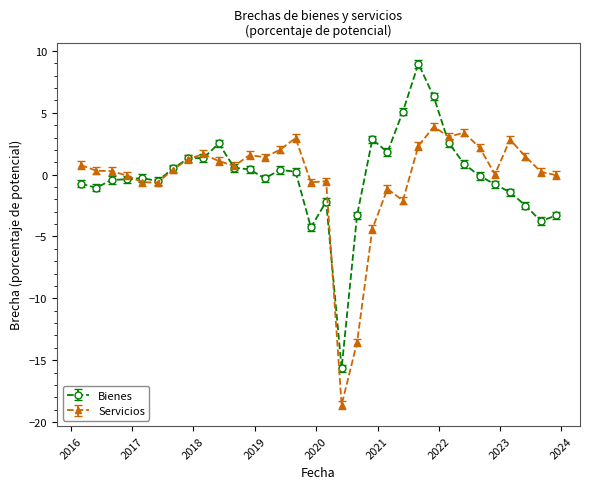

Does the chart display data point markers on the line(s)?

Yes